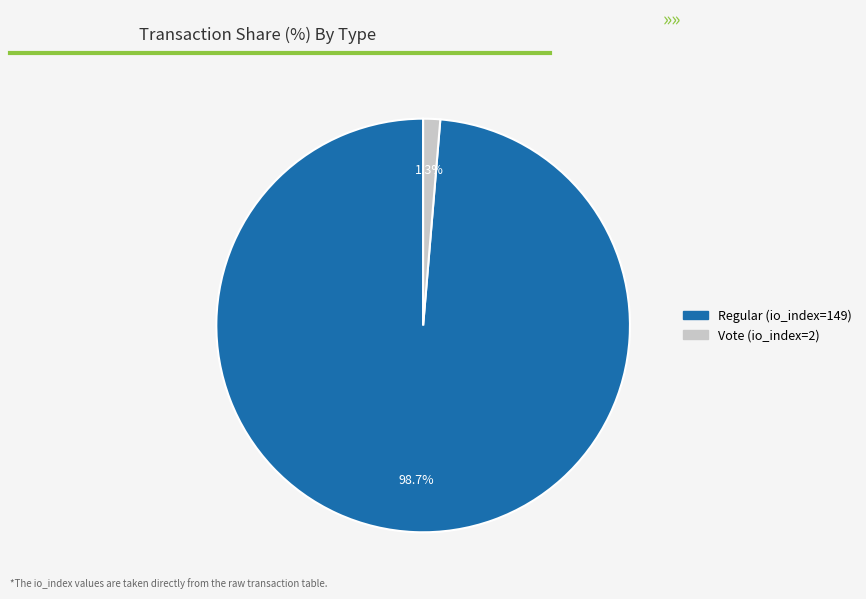

Which has a higher value, Vote (io_index=2) or Regular (io_index=149)?

Regular (io_index=149)